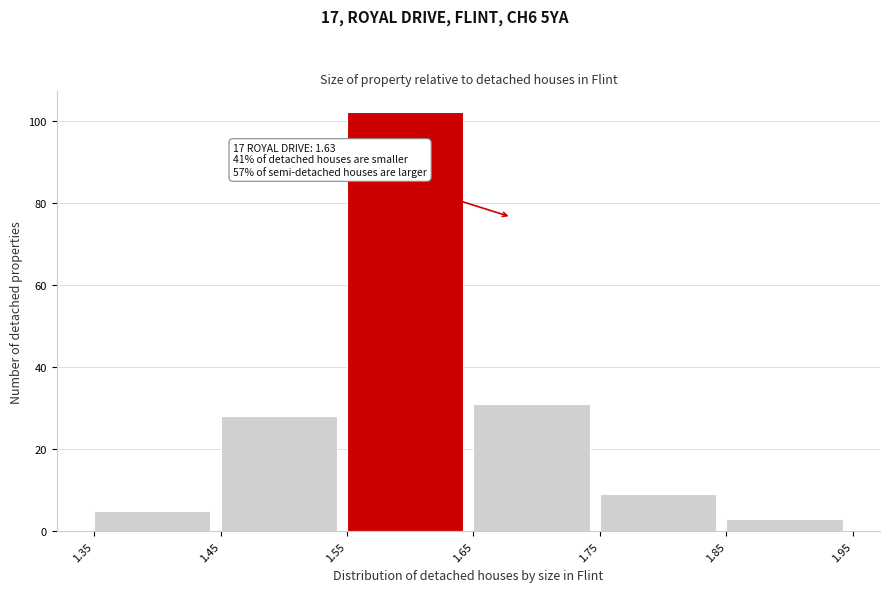

Which range on the x-axis has the tallest bar?

1.55 to 1.65